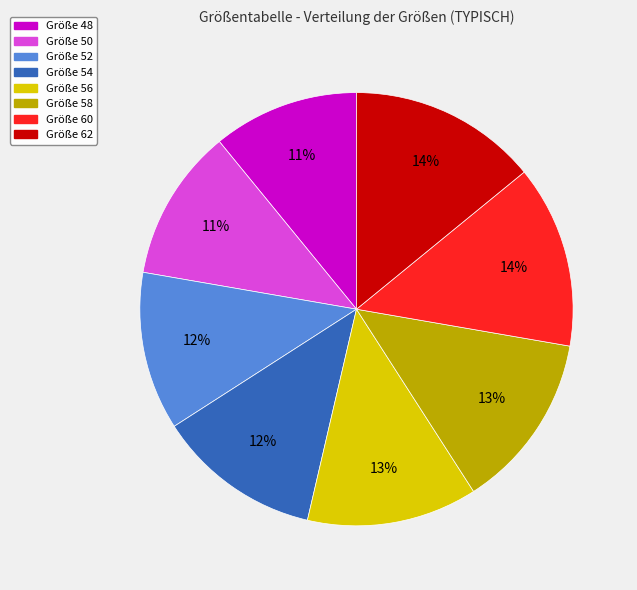

How many segments does this pie chart have?

8